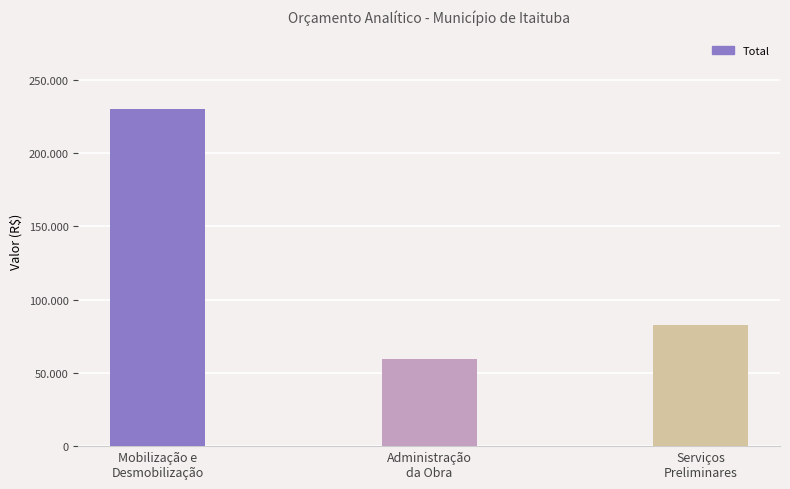

Reading left to right, extract all data points from this chart.

Mobilização e
Desmobilização=230118.0	Administração
da Obra=59737.0	Serviços
Preliminares=82448.4